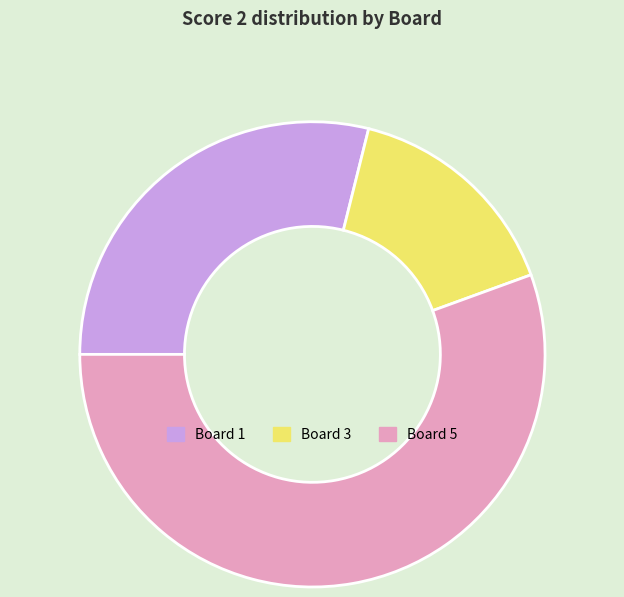

Which slice is the largest?

Board 5